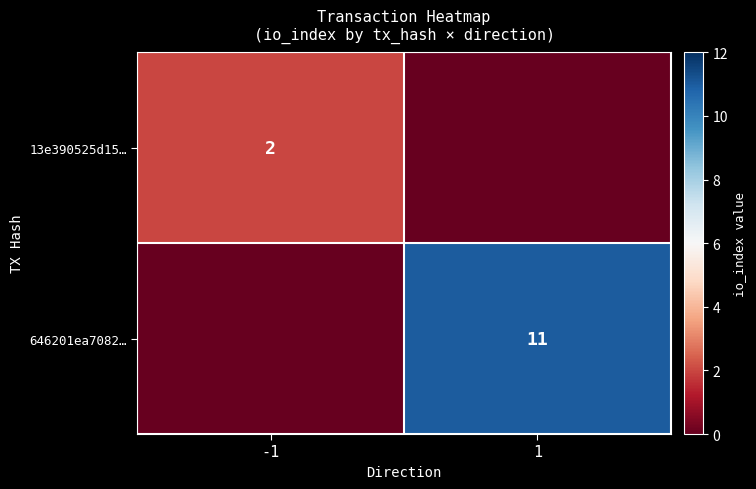

True or false: 13e390525d15… has a value of 1 at -1.

False